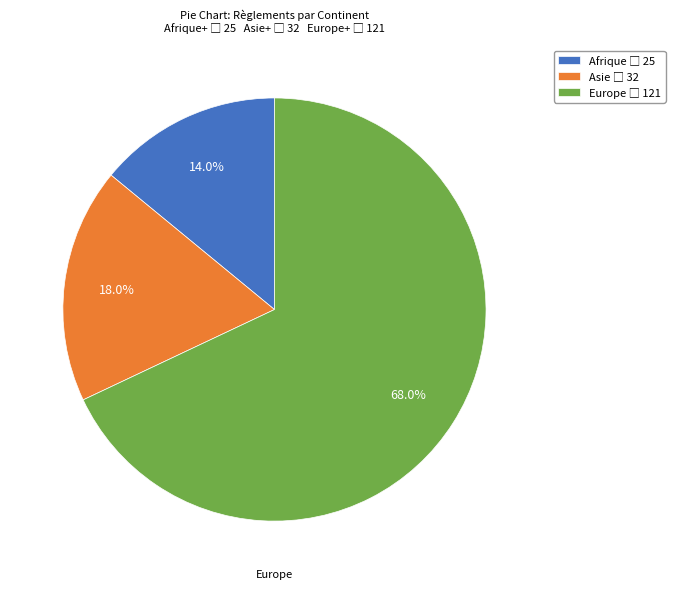

Is there a majority slice in this chart?

Yes